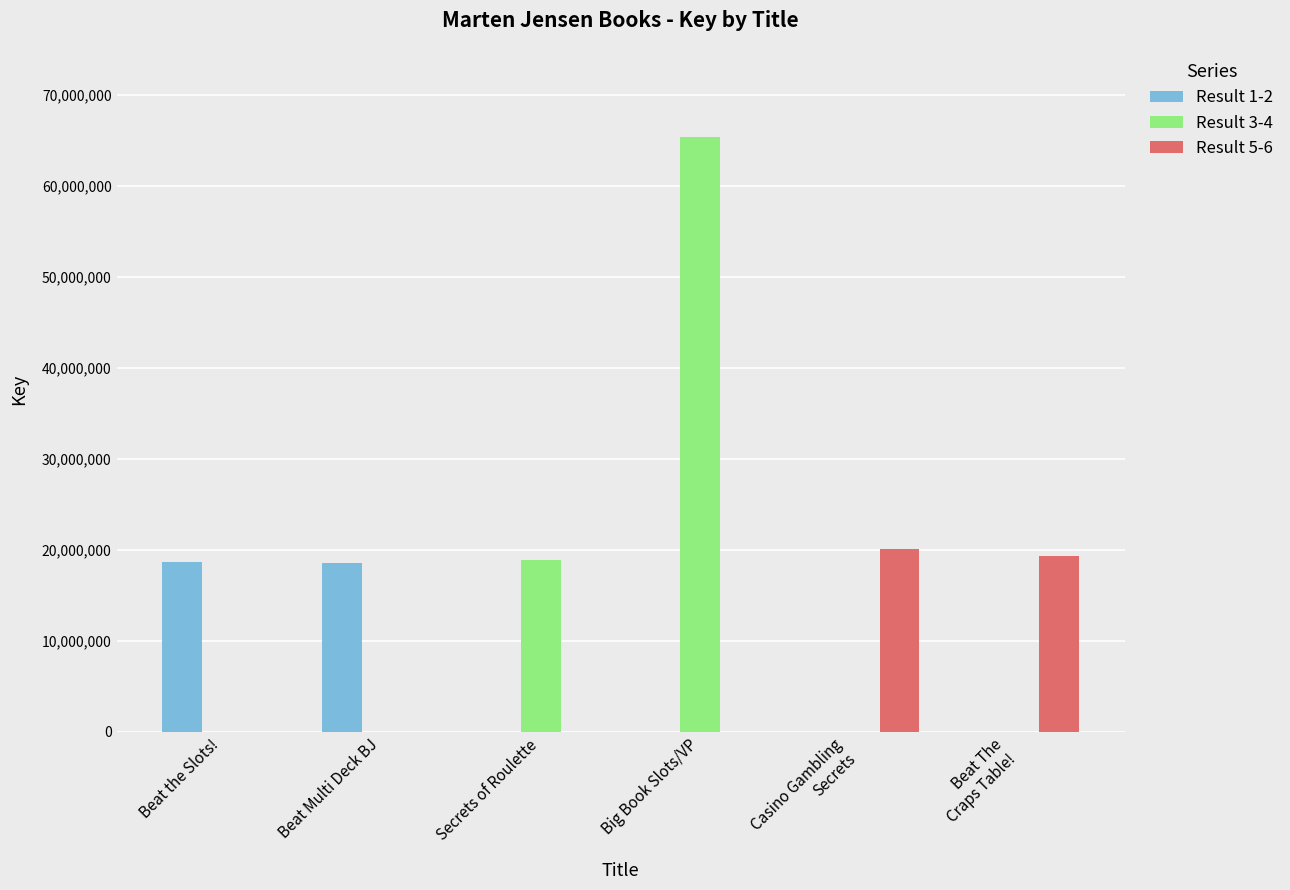

What is the average value of the Result 1-2 series?

6202521